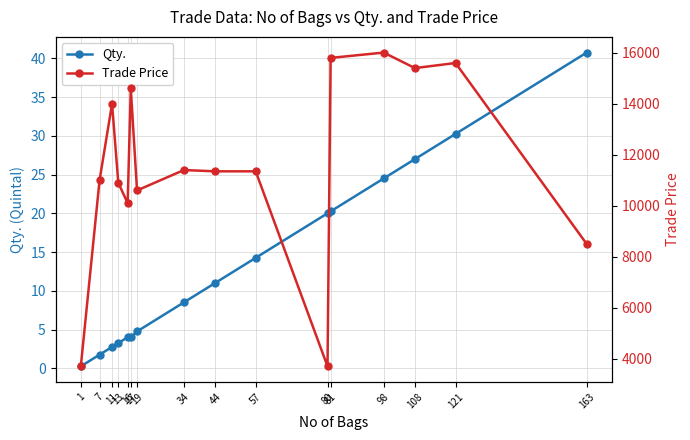

True or false: Qty. has more than 1 interior local peaks.

False